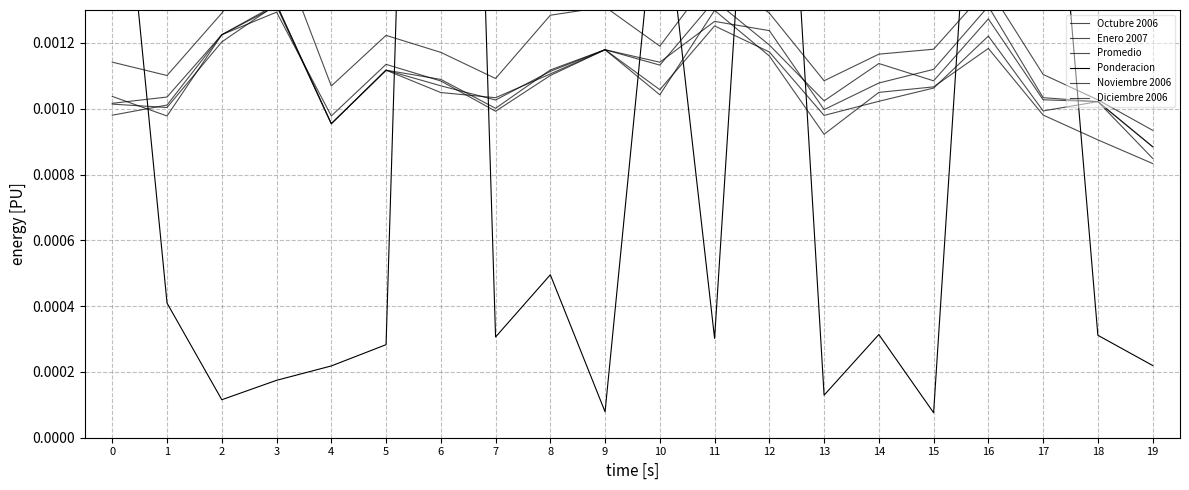

The Octubre 2006 series shows 0.0 at 18. True or false?

False